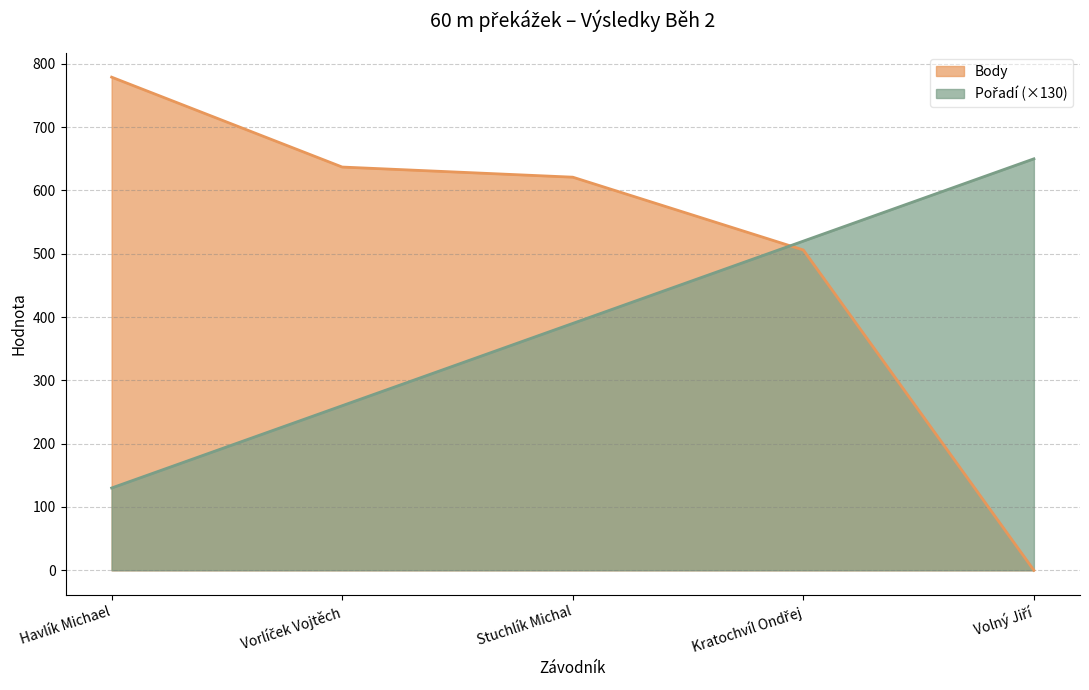

Rank the categories by Pořadí value from highest to lowest.

Volný Jiří, Kratochvíl Ondřej, Stuchlík Michal, Vorlíček Vojtěch, Havlík Michael